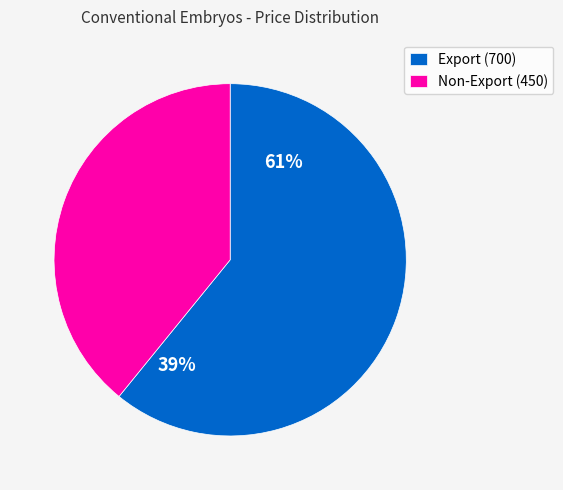

Rank the categories by value from lowest to highest.

450, 700